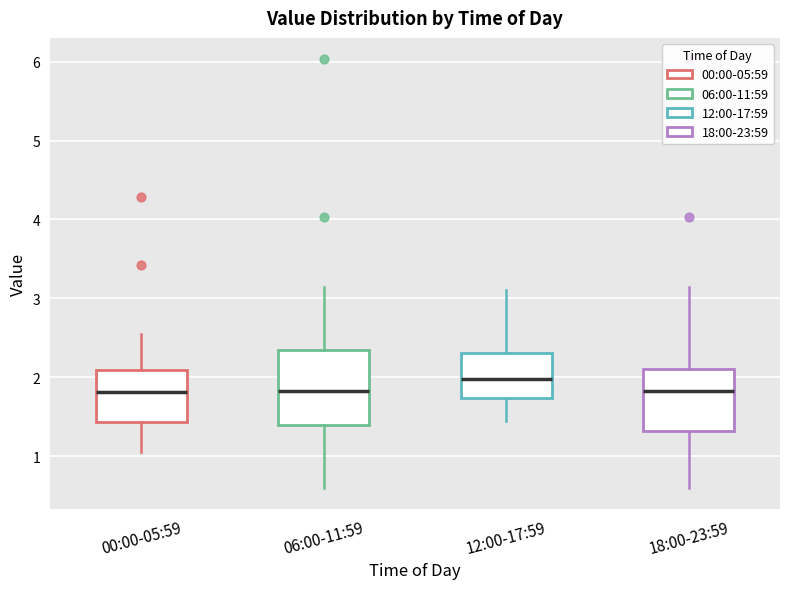

Where does the upper whisker of the box for 12:00-17:59 end on the y-axis? The values are not printed on the chart, so give them approximately, as read against the axis.

3.1